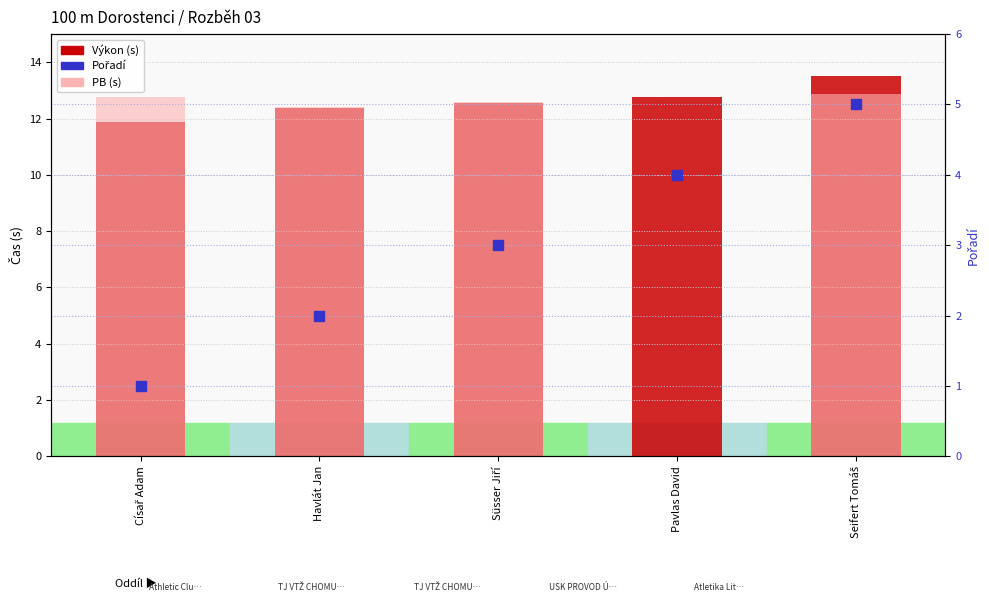

Which series contains the highest Y value?

Výkon (s)